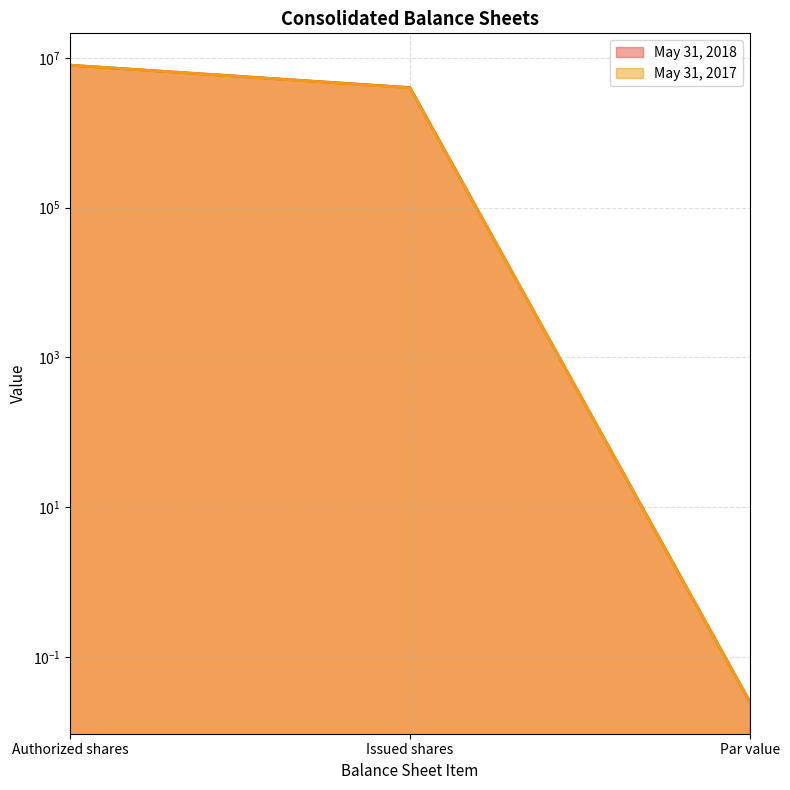

Which has a higher value, Par value or Issued shares?

Issued shares